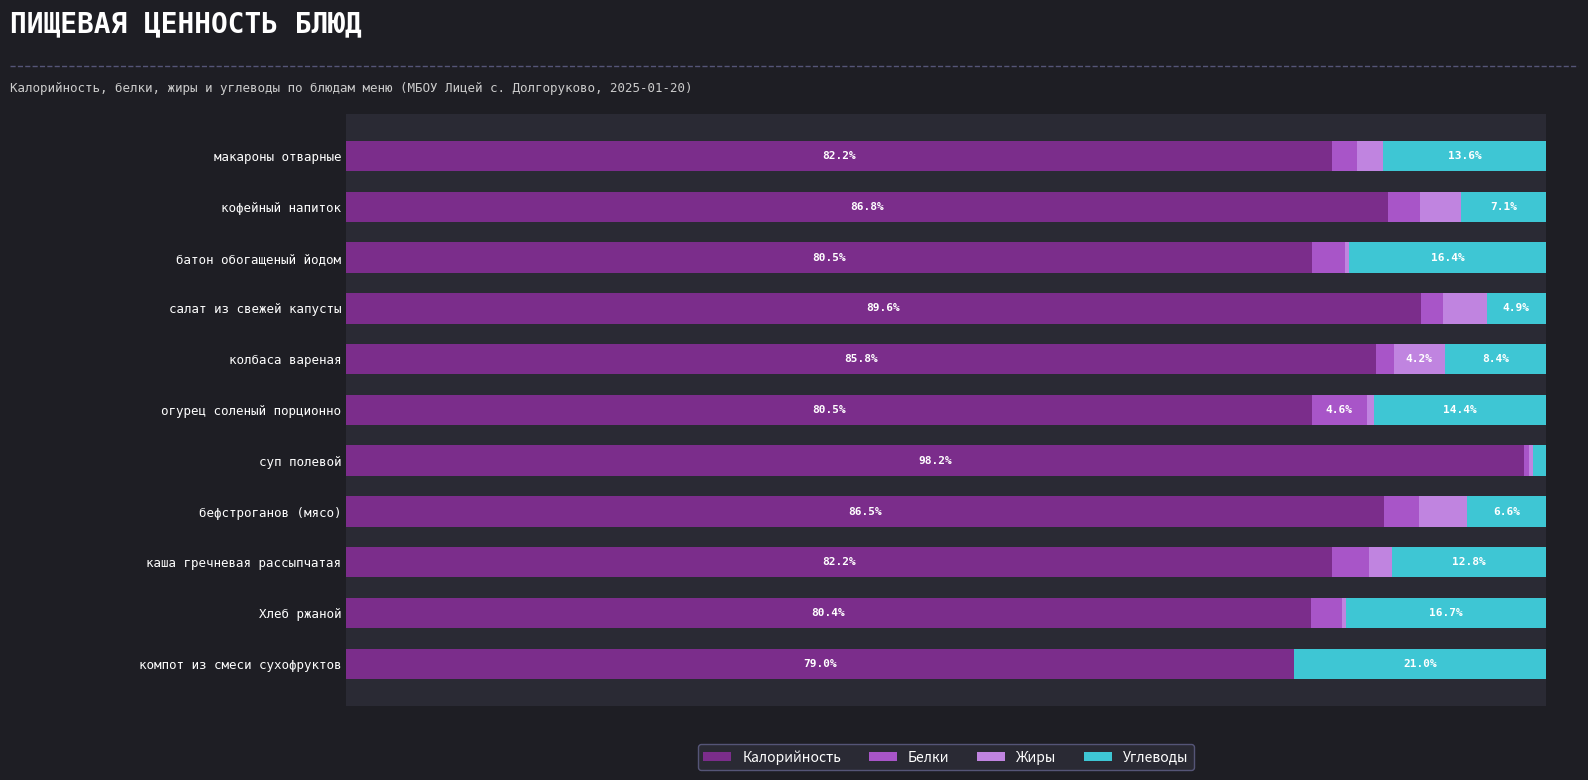

At which label does Калорийность reach its peak?

суп полевой